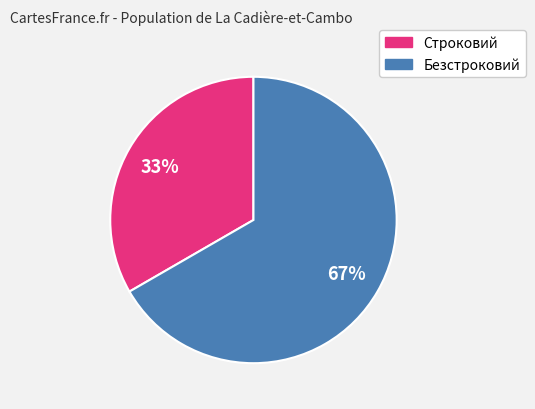

Which category accounts for the majority?

Безстроковий